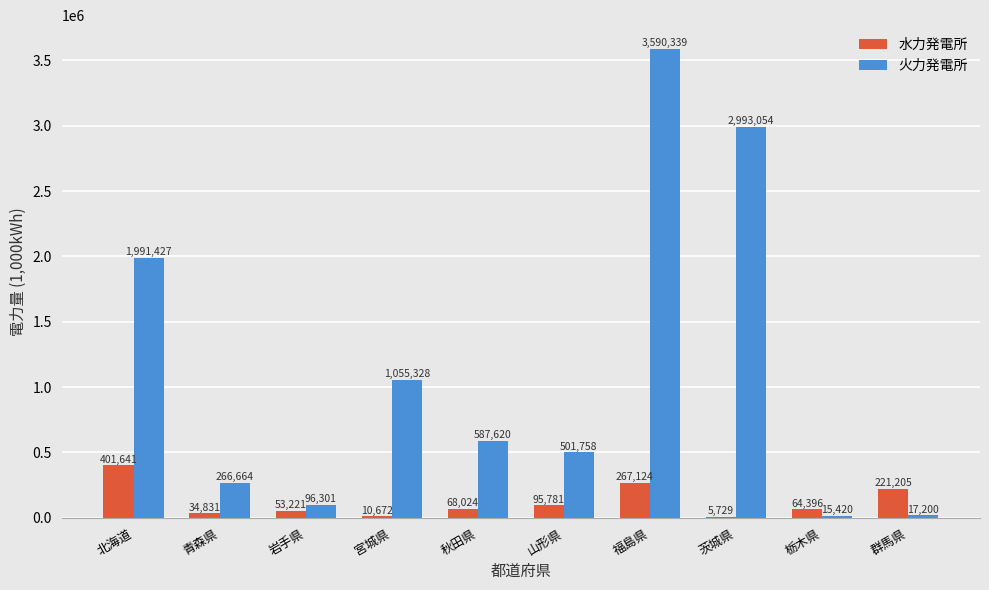

Does the chart contain stacked bars?

No